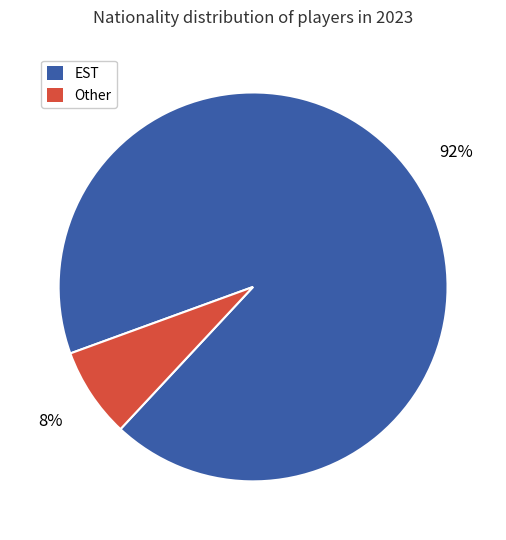

To the nearest percent, what is the average slice percentage?

50%